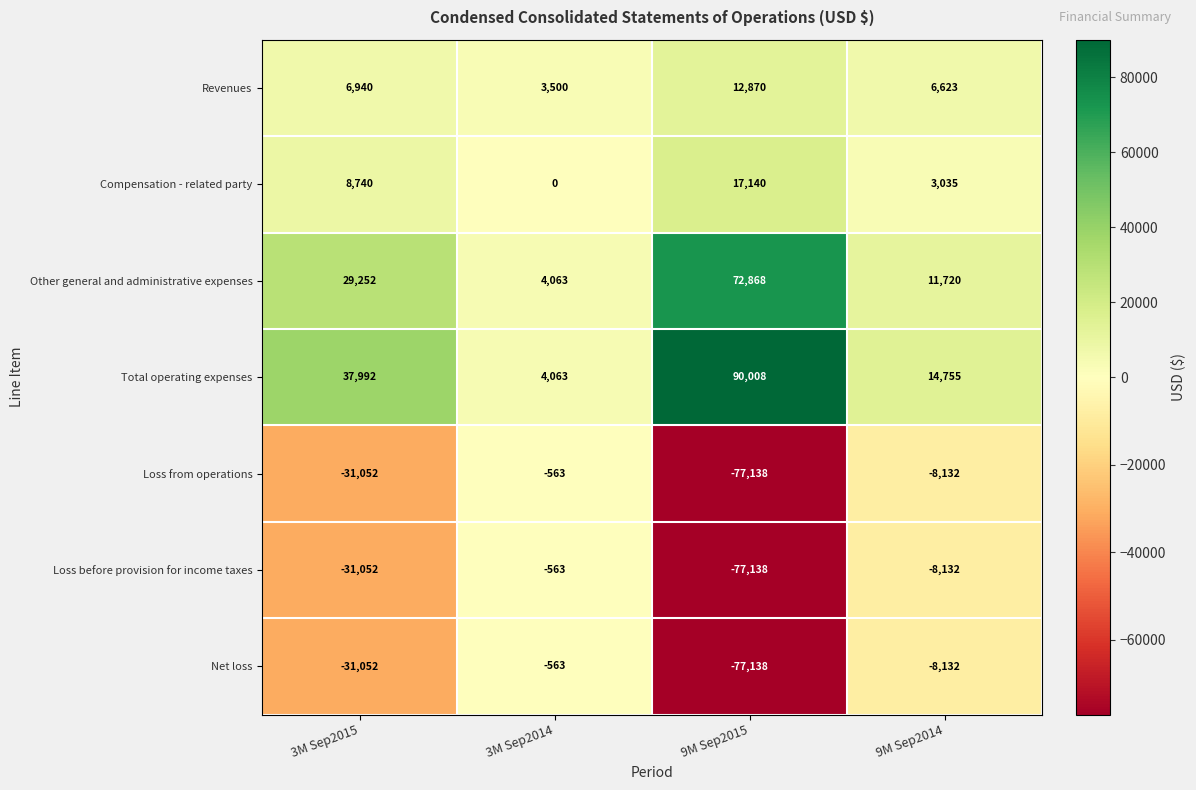

True or false: Total operating expenses has a value of 37992 at 3M Sep2015.

True